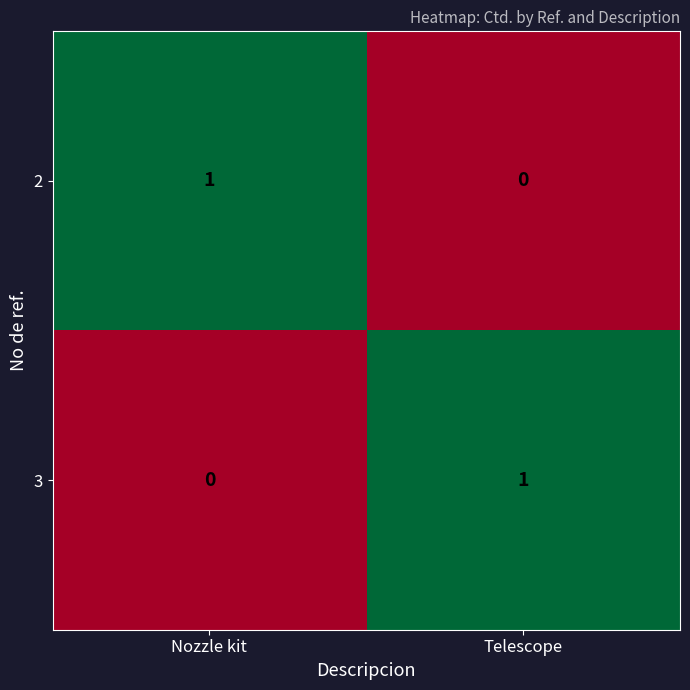

Where is 3 nearest to the value 0?

Nozzle kit